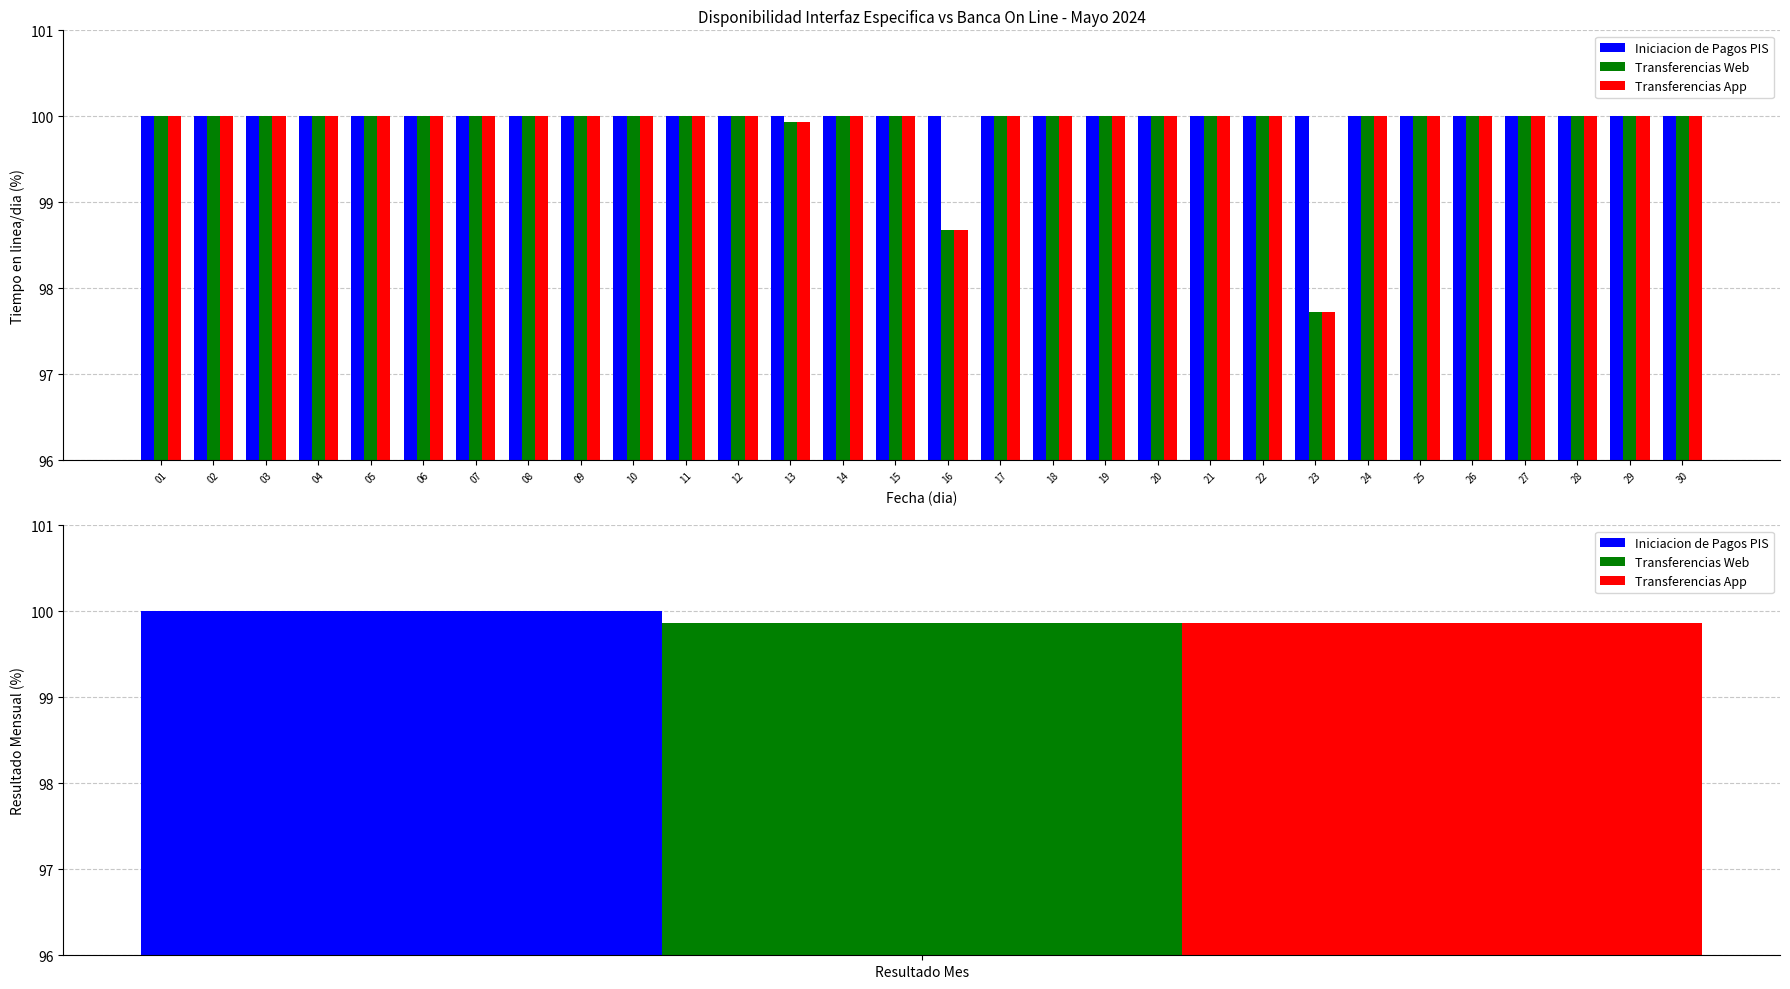

At which category does the chart reach its minimum across all series?

23